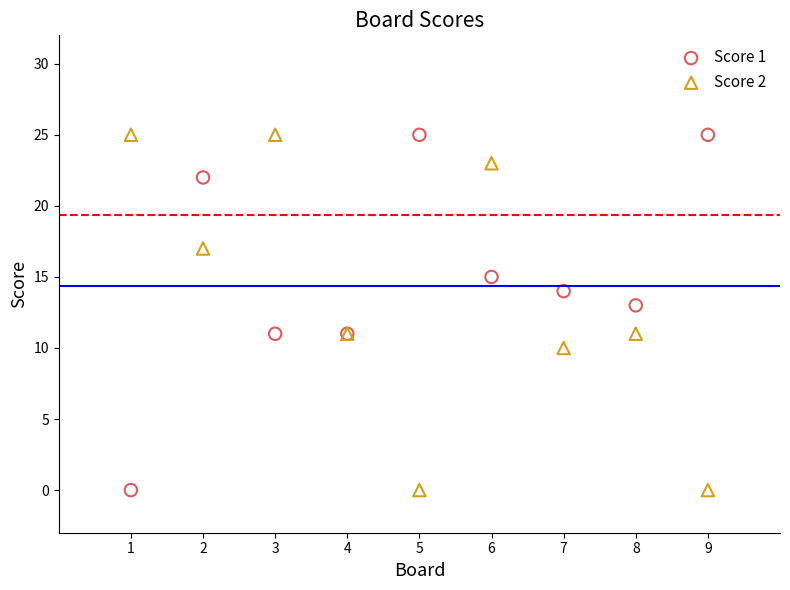

What is the X range (max minus min) for the scatter plot?

8